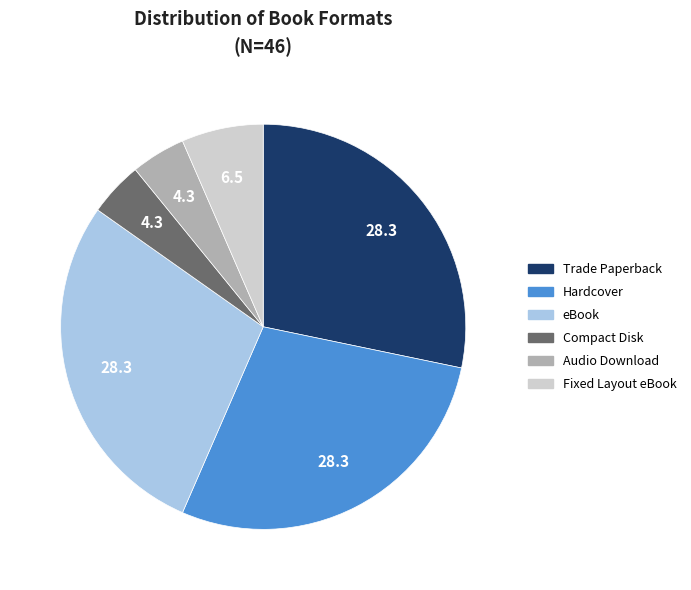

Is it true that Trade Paperback is 34% of the pie?

False